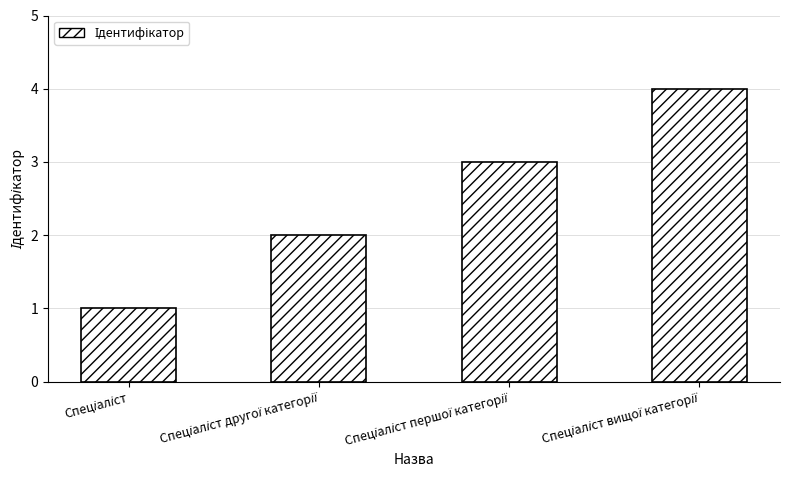

What is the maximum value shown in the chart?

4